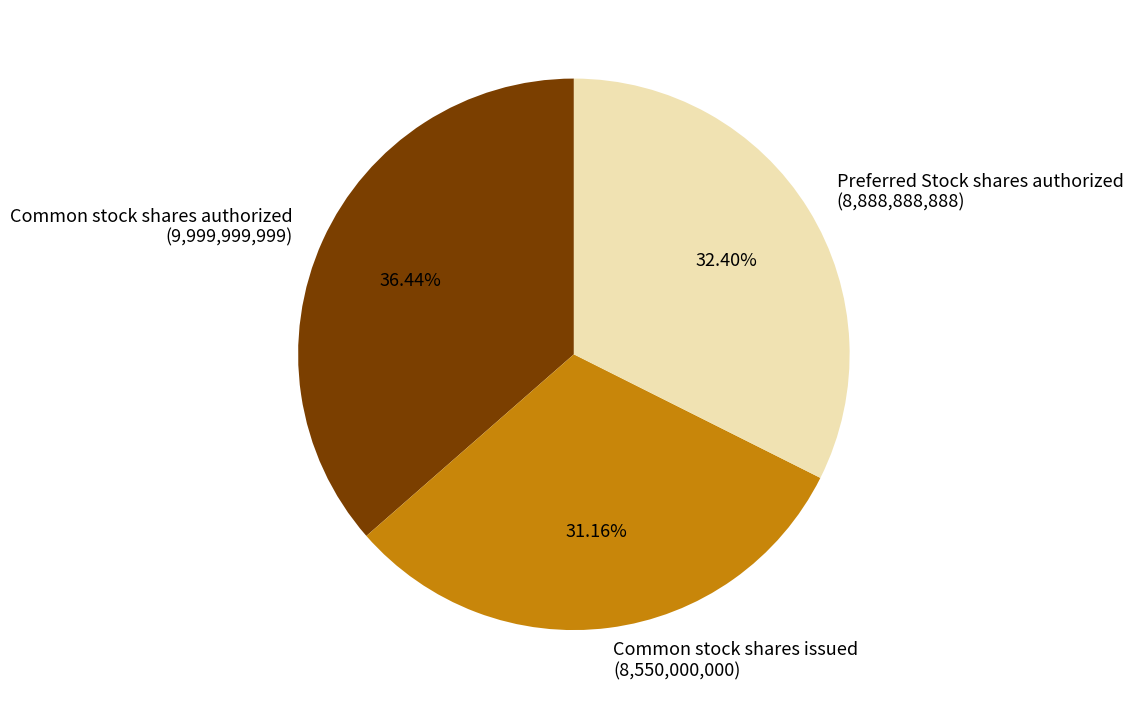

To the nearest percent, what percentage of the pie is Preferred Stock shares authorized?

32%